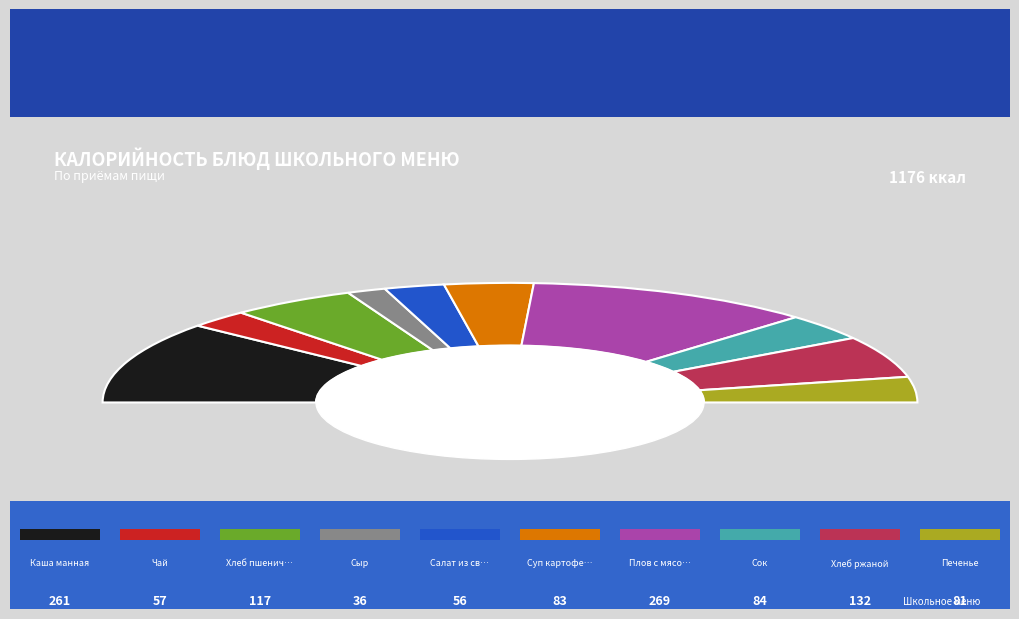

Rank the categories by value from highest to lowest.

Плов с мясом птицы, Каша манная, Хлеб ржаной, Хлеб пшеничный, Сок, Суп картофельный, Печенье, Чай, Салат из свеклы, Сыр